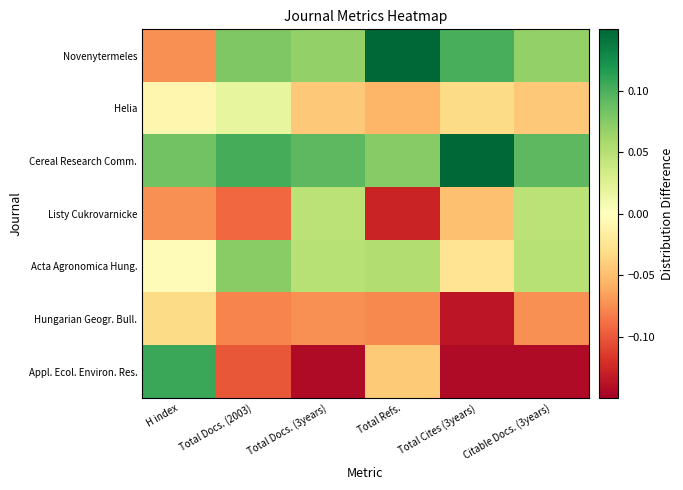

At Total Refs., list the series in order from smallest to largest.

Listy Cukrovarnicke, Hungarian Geogr. Bull., Helia, Appl. Ecol. Environ. Res., Acta Agronomica Hung., Cereal Research Comm., Novenytermeles